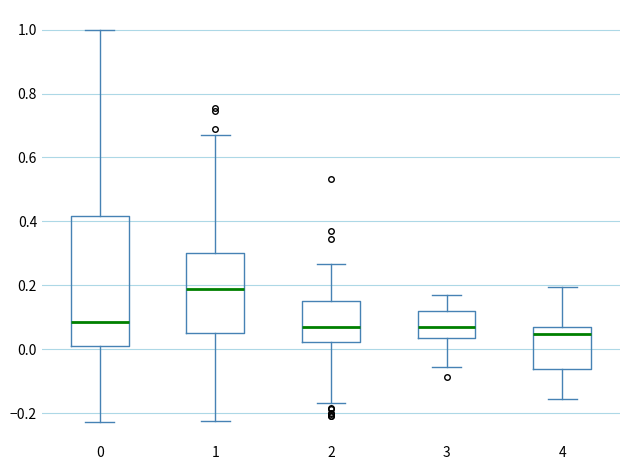

Which box is the tallest, from its lower edge to its upper edge?

0